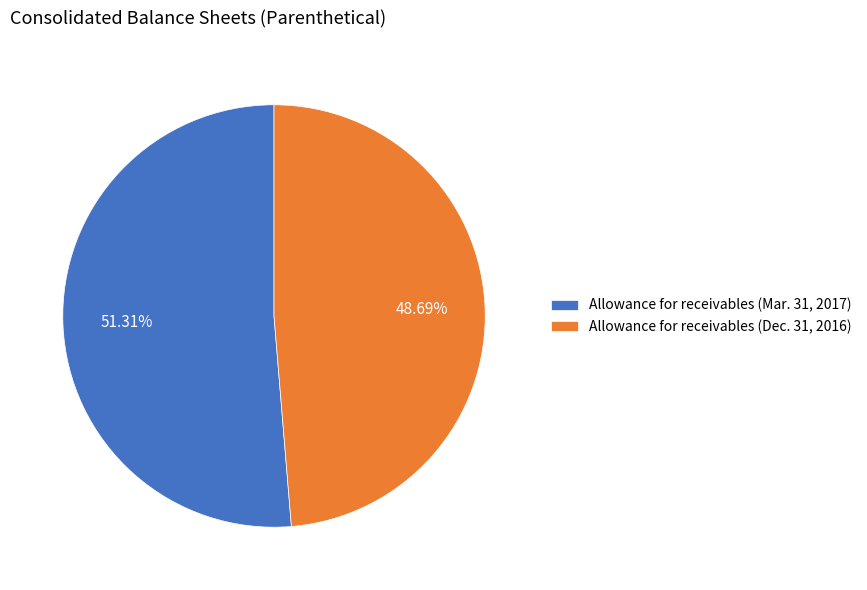

Count the number of slices in the pie.

2